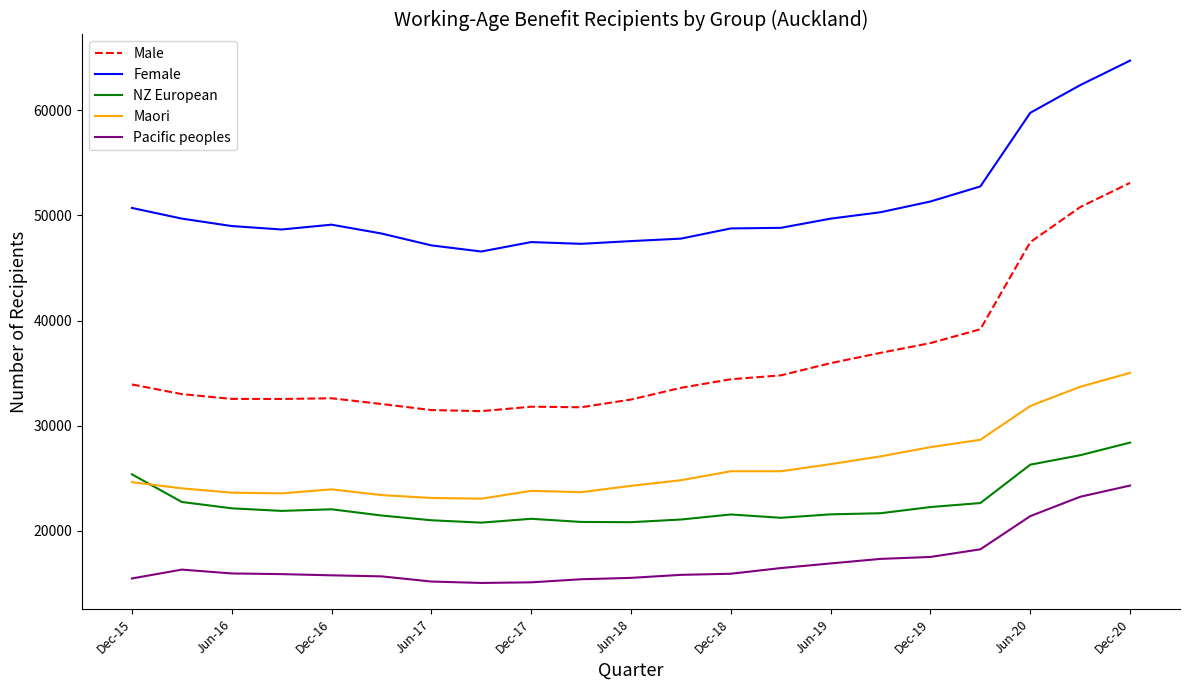

What is the maximum value shown in the chart?

64712